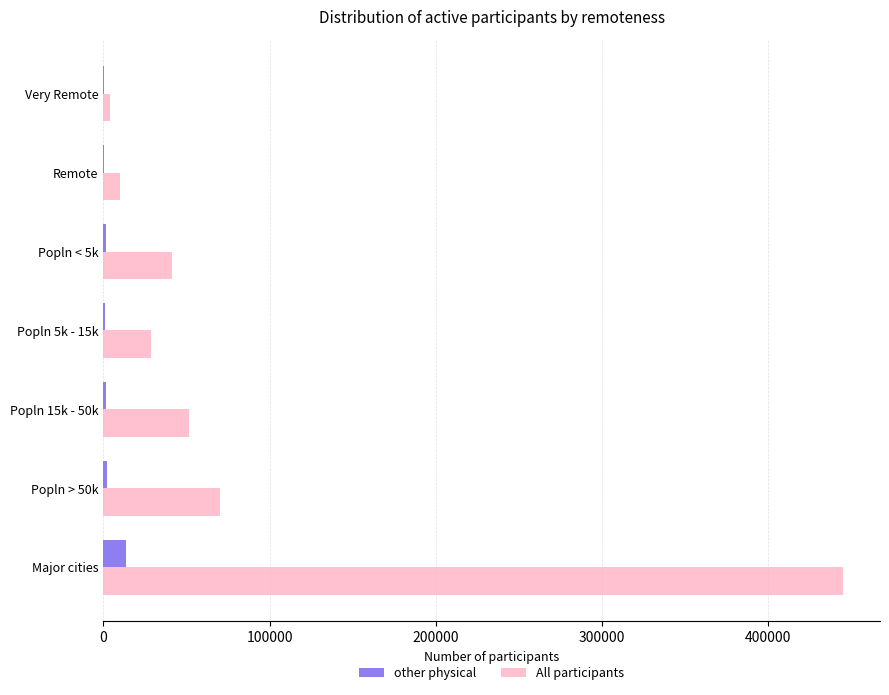

The value of All participants at Popln 5k - 15k is 28345. True or false?

True